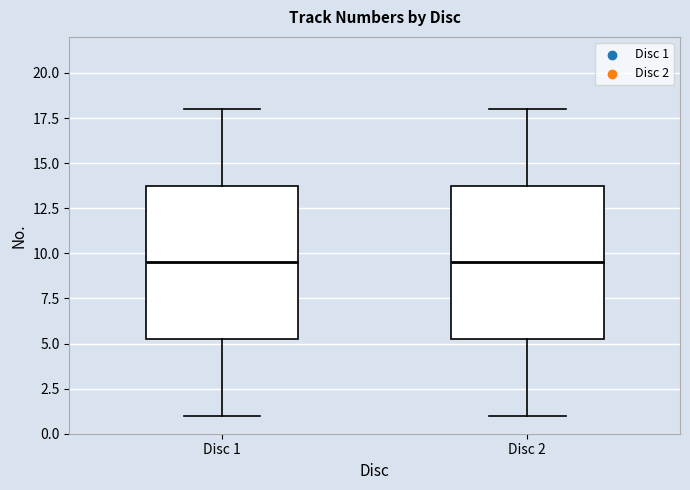

Reading left to right, transcribe this box plot: for each box, give where its median line is, the range the box spans, and where its two whiskers end, as read against the y-axis. The values are not printed on the chart, so give them approximately, as read against the axis.

Disc 1: median 9.5, box 5.5 to 14.0, whiskers 1.0 to 18.0
Disc 2: median 9.5, box 5.5 to 14.0, whiskers 1.0 to 18.0